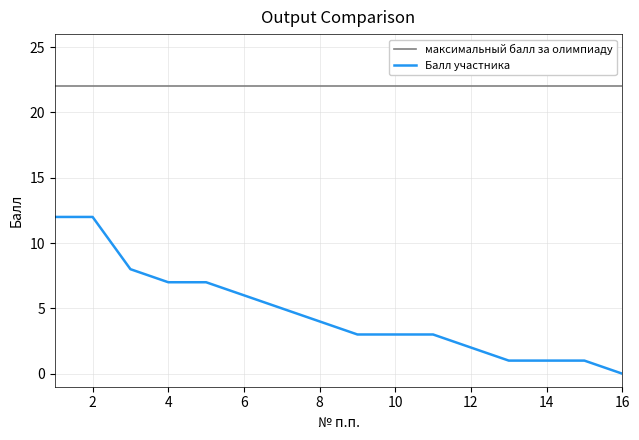

What are all the series names shown in the legend?

максимальный балл за олимпиаду, Балл участника